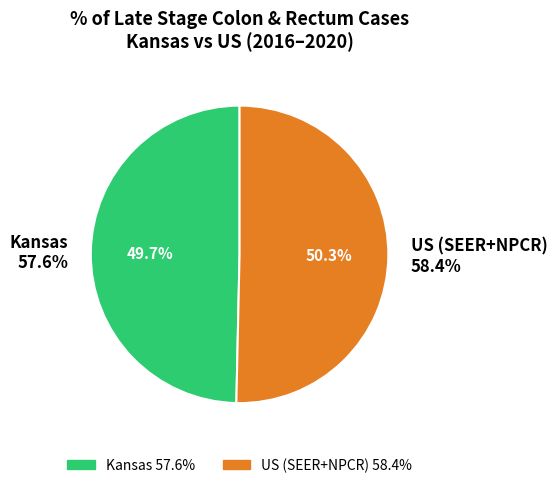

The Kansas slice represents 12% of the pie. True or false?

False